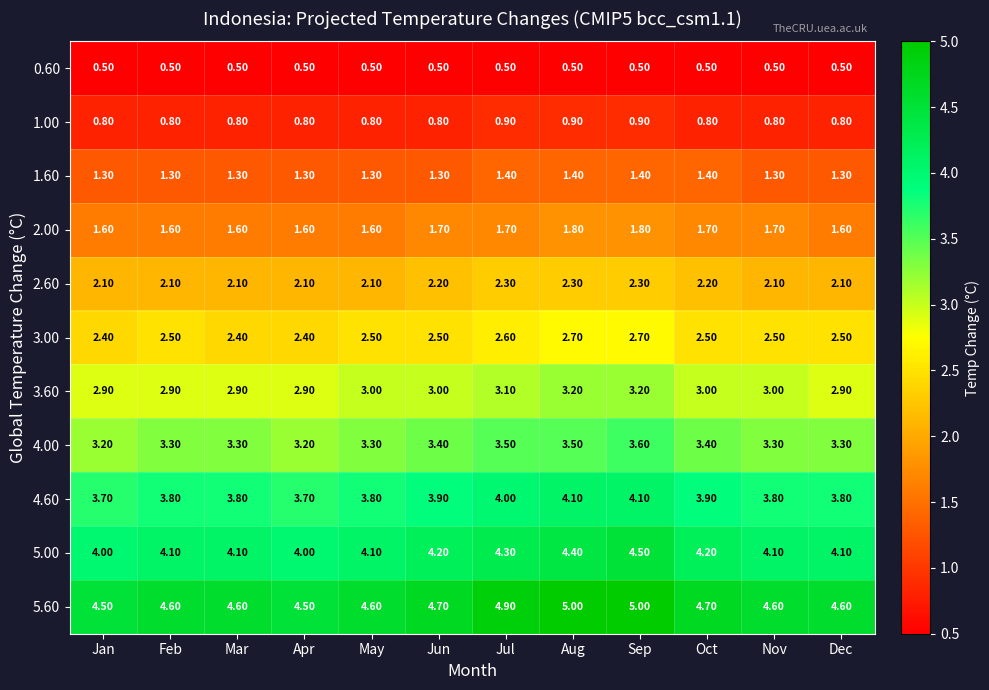

What is the average value of the 1.00 series?

0.8